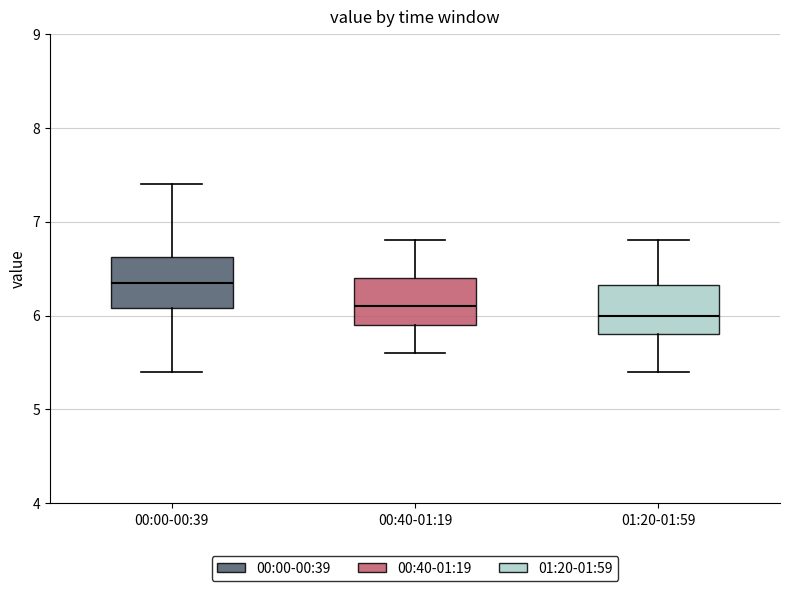

Where does the median line of the box for 00:40-01:19 sit on the y-axis? The values are not printed on the chart, so give them approximately, as read against the axis.

6.1